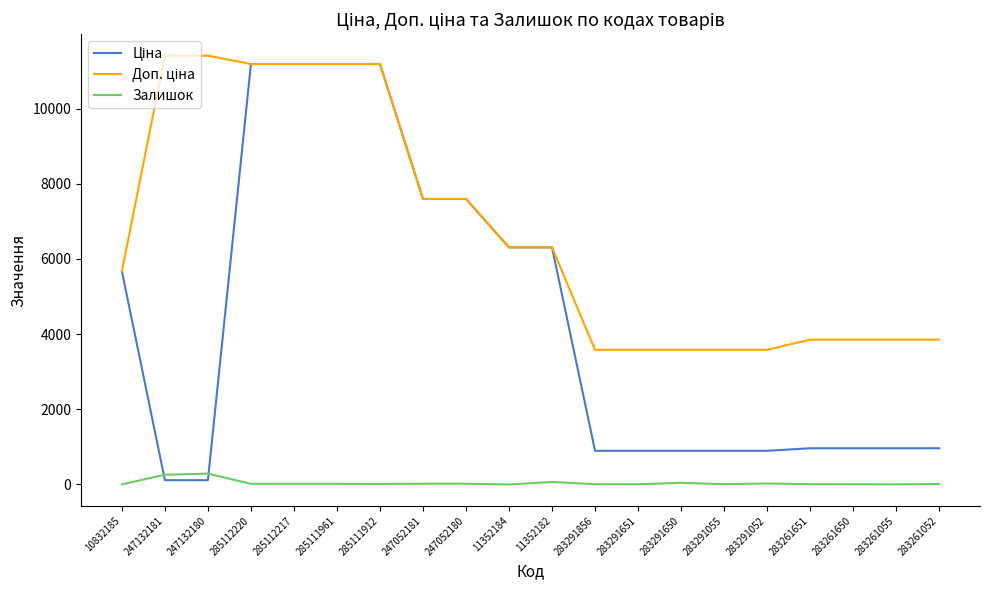

At how many categories does at least one series exceed 1603?

20